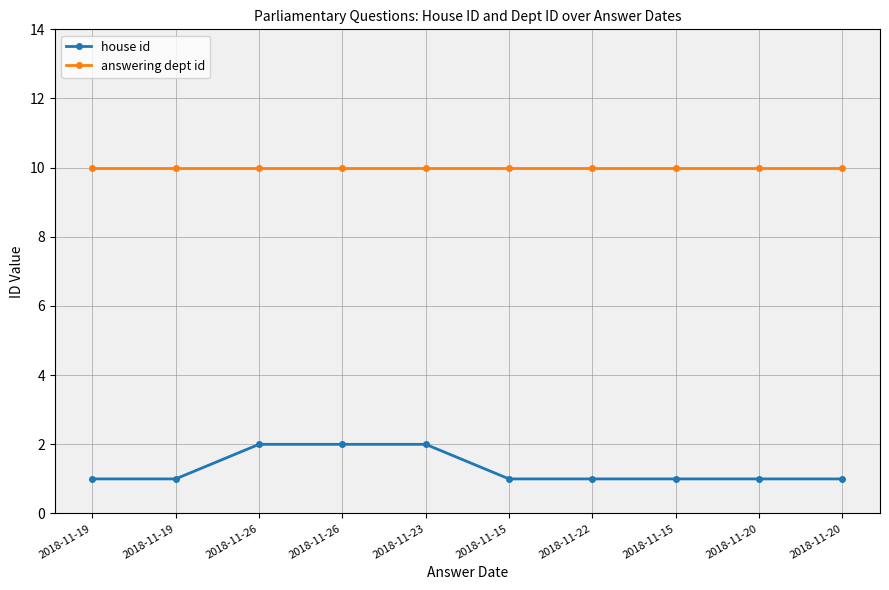

Is the value of answering dept id at 2018-11-22 greater than the value of house id at 2018-11-20?

Yes